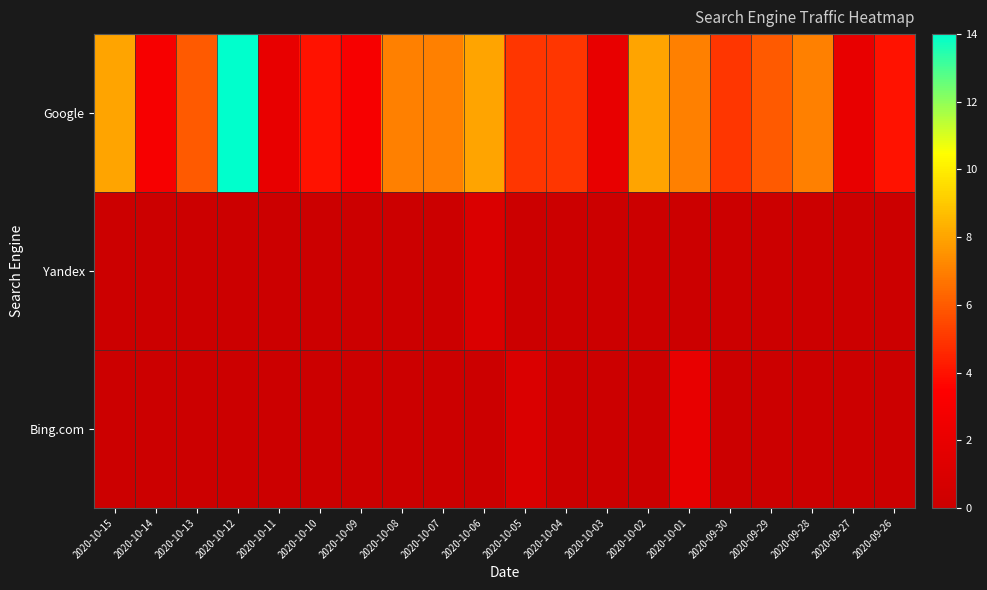

Which series has the largest total across all categories?

Google